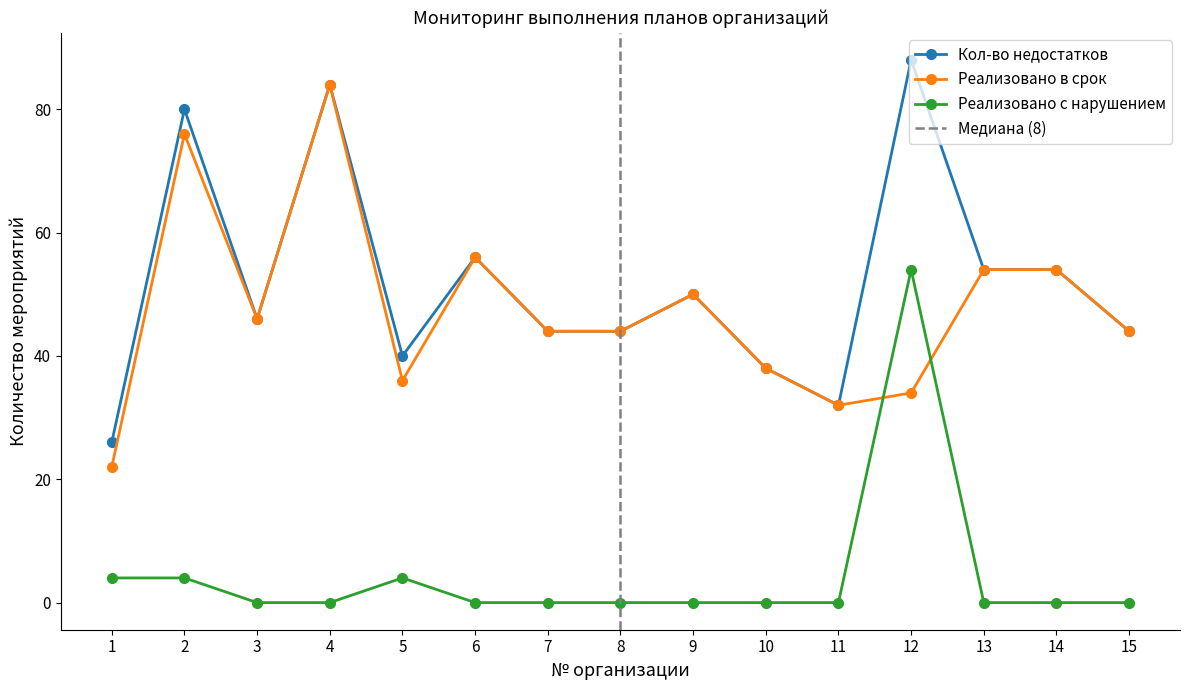

Rank the series by their maximum value, from highest to lowest.

Кол-во недостатков, Реализовано в срок, Реализовано с нарушением